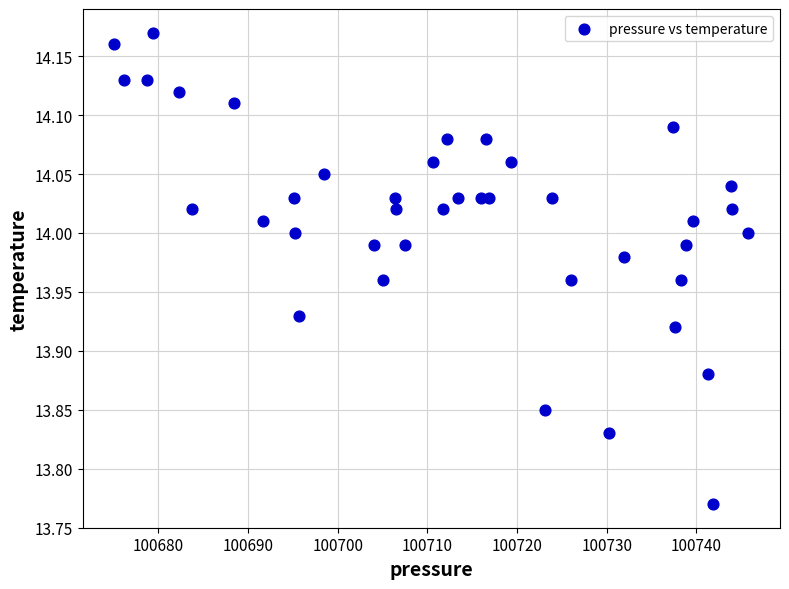

What is the range of X values (max minus min)?

70.7